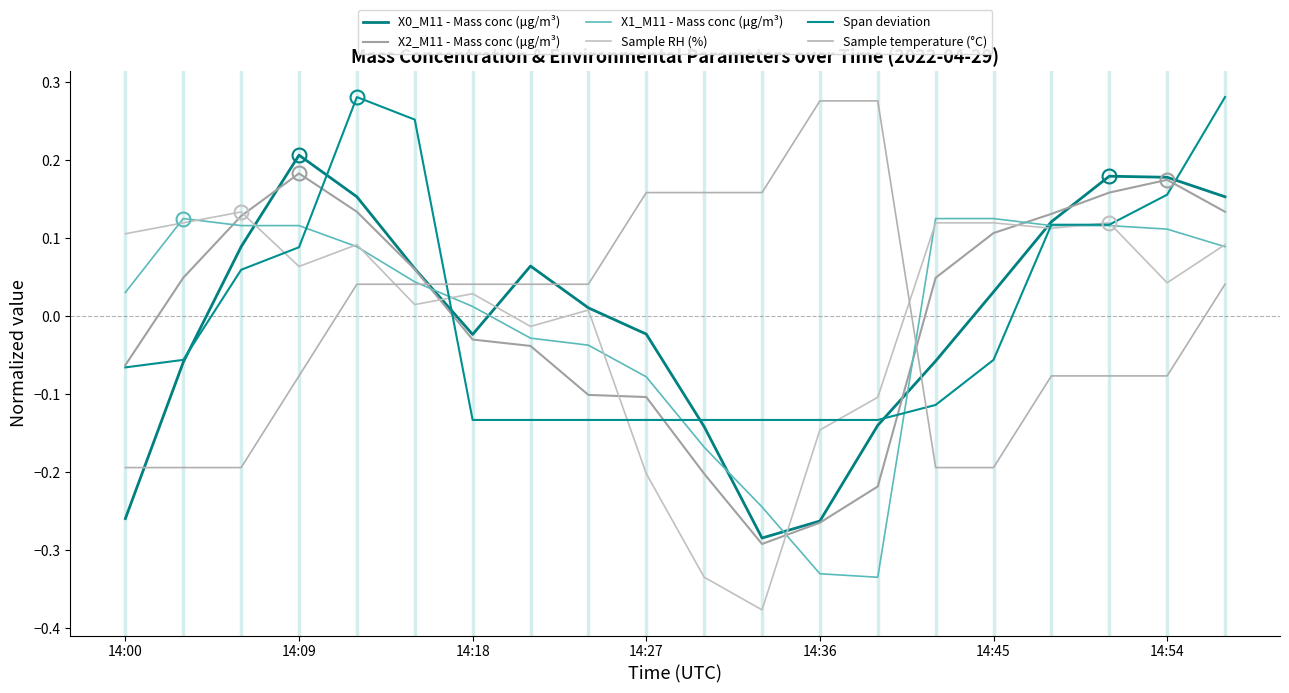

In X2_M11 - Mass conc (μg/m³), how many points are lower than both neighbors (excluding endpoints)?

1